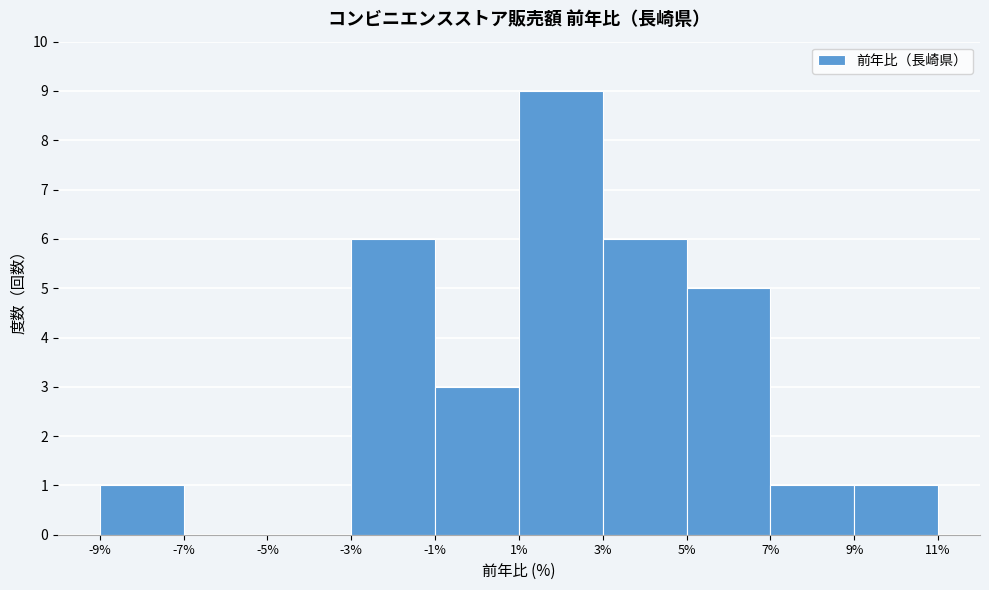

Over which range of the x-axis is the bar tallest?

1% to 3%